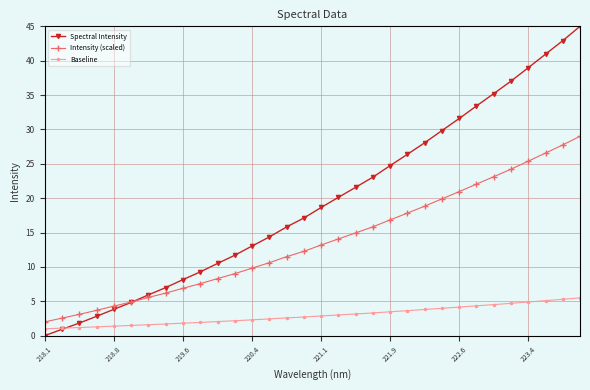

How many lines are shown in the chart?

3